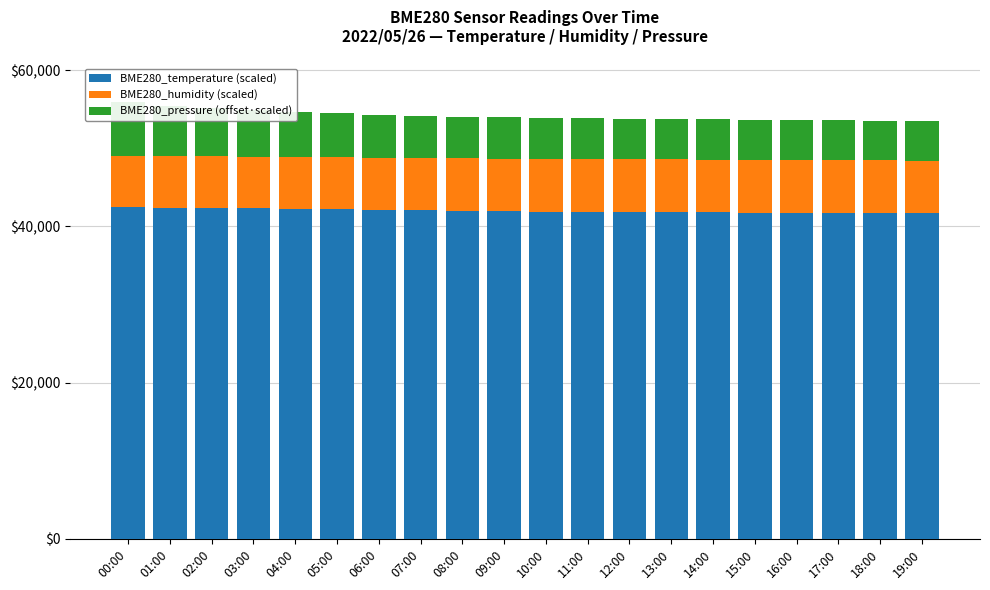

Reading left to right, what are all the values shown in this chart?

BME280_temperature (scaled): 42500.0	42400.0	42350.0	42300.0	42250.0	42200.0	42125.0	42075.0	42000.0	41950.0	41900.0	41875.0	41850.0	41825.0	41800.0	41775.0	41750.0	41725.0	41700.0	41675.0
BME280_humidity (scaled): 6525.0	6599.0	6620.0	6640.0	6655.0	6670.0	6685.0	6695.0	6710.0	6720.0	6730.0	6735.0	6740.0	6742.0	6745.0	6748.0	6750.0	6752.0	6755.0	6758.0
BME280_pressure (offset·scaled): 6905.0	6454.7	6200.0	6000.0	5800.0	5600.0	5500.0	5400.0	5350.0	5300.0	5250.0	5220.0	5200.0	5180.0	5150.0	5130.0	5100.0	5080.0	5050.0	5030.0